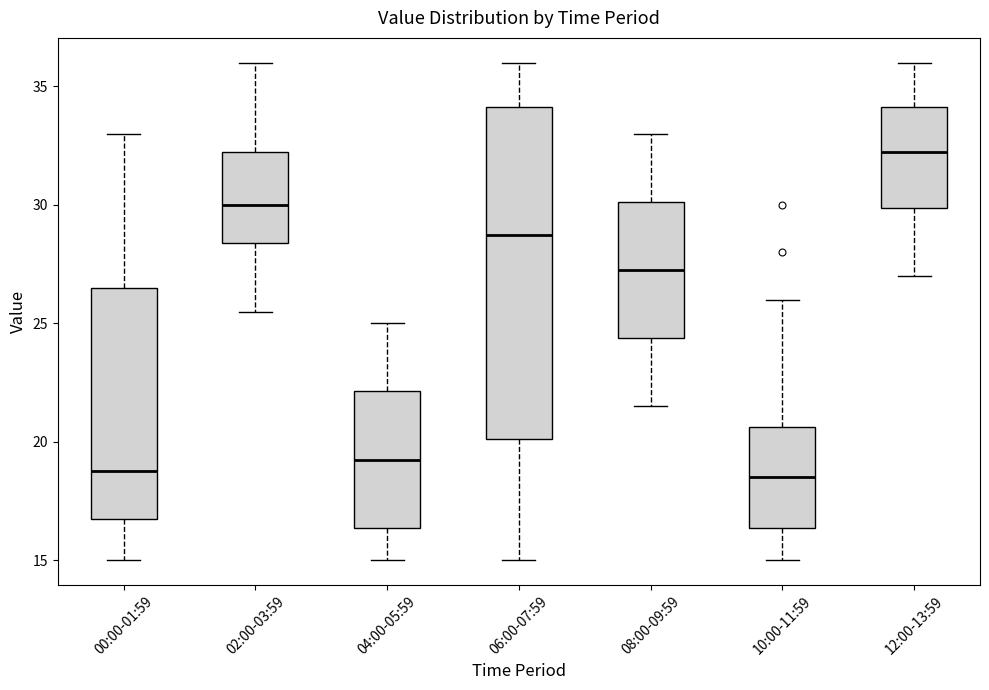

Reading left to right, transcribe this box plot: for each box, give where its median line is, the range the box spans, and where its two whiskers end, as read against the y-axis. The values are not printed on the chart, so give them approximately, as read against the axis.

00:00-01:59: median 19.0, box 17.0 to 26.5, whiskers 15.0 to 33.0
02:00-03:59: median 30.0, box 28.5 to 32.5, whiskers 25.5 to 36.0
04:00-05:59: median 19.5, box 16.5 to 22.0, whiskers 15.0 to 25.0
06:00-07:59: median 29.0, box 20.0 to 34.0, whiskers 15.0 to 36.0
08:00-09:59: median 27.5, box 24.5 to 30.0, whiskers 21.5 to 33.0
10:00-11:59: median 18.5, box 16.5 to 20.5, whiskers 15.0 to 26.0
12:00-13:59: median 32.5, box 30.0 to 34.0, whiskers 27.0 to 36.0